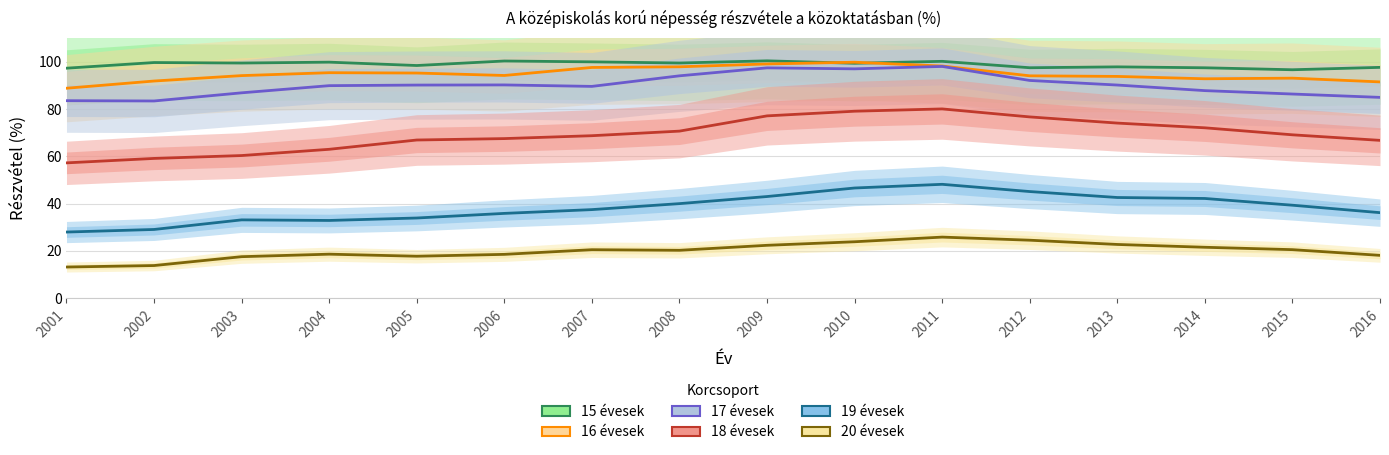

At how many categories does at least one series exceed 82?

16